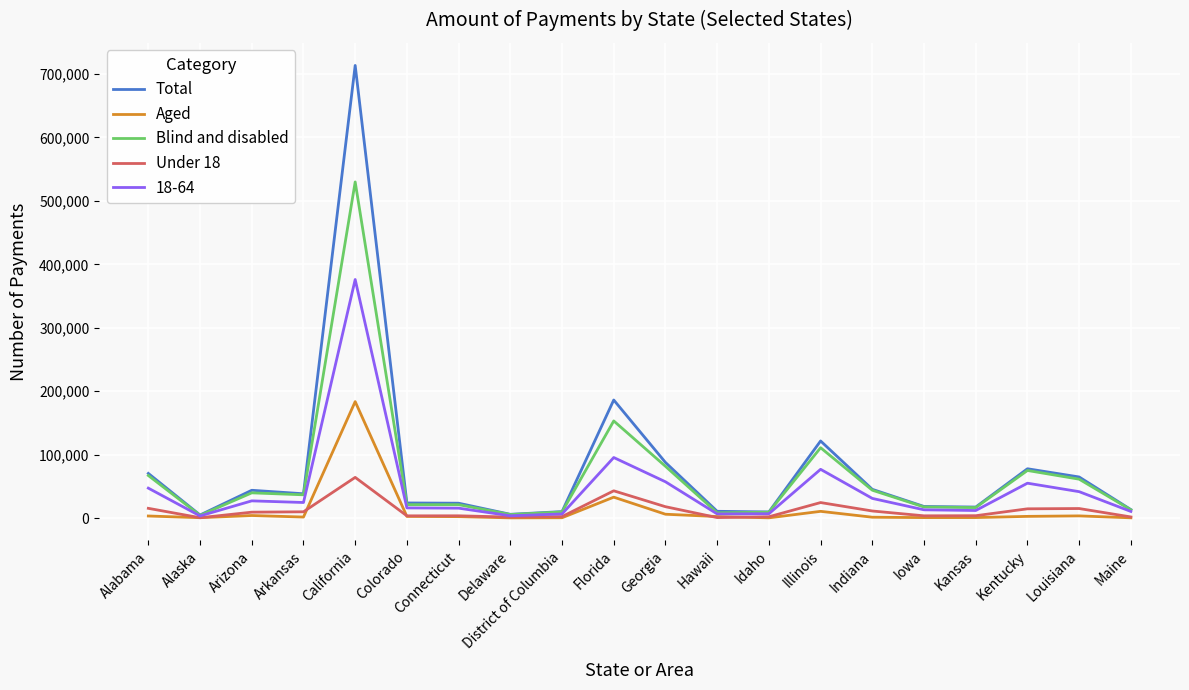

What is the maximum value shown in the chart?

713587